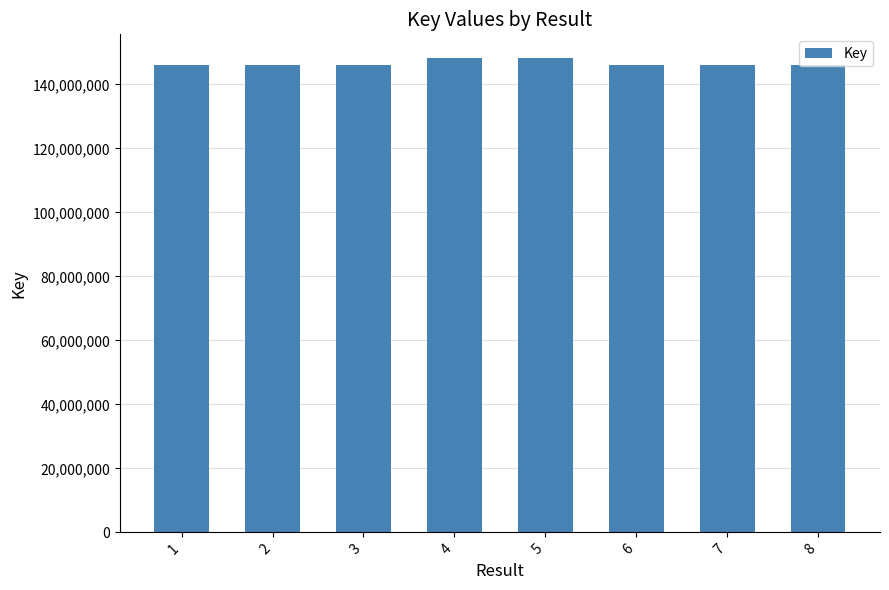

How many series are shown in this chart?

1